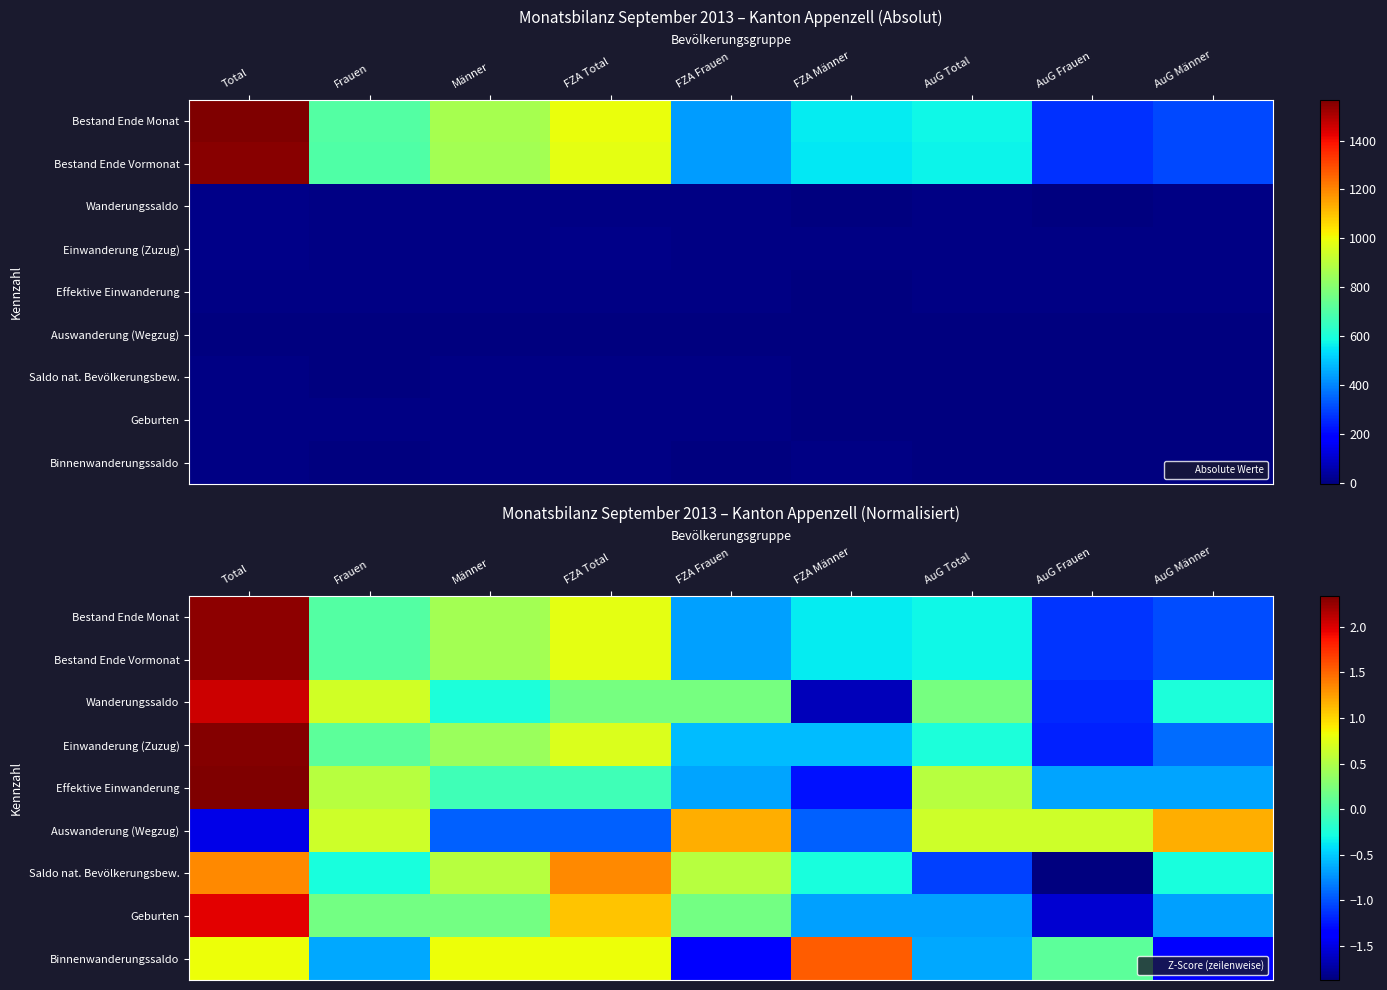

Rank the series at AuG Männer from lowest to highest value.

Binnenwanderungssaldo, Bestand Ende Vormonat, Bestand Ende Monat, Einwanderung (Zuzug), Geburten, Effektive Einwanderung, Saldo nat. Bevölkerungsbew., Wanderungssaldo, Auswanderung (Wegzug)